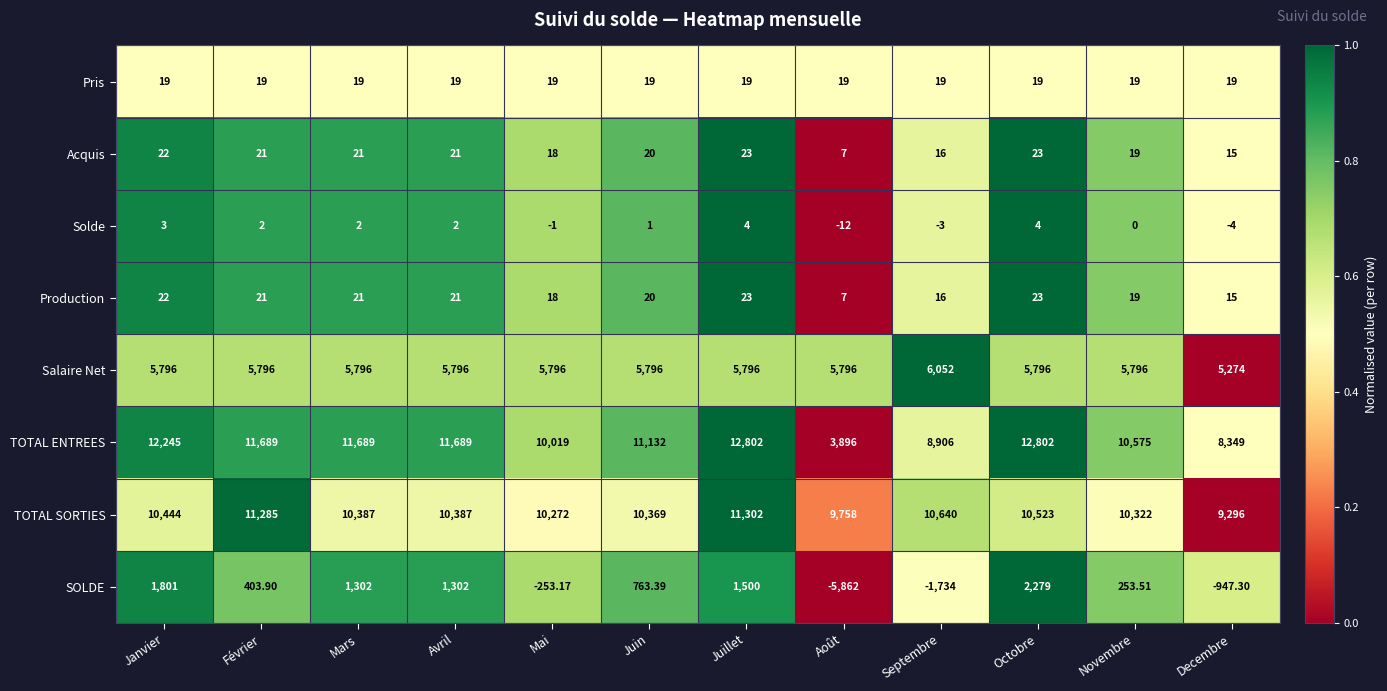

Which category has the lowest value in the Solde series?

Août